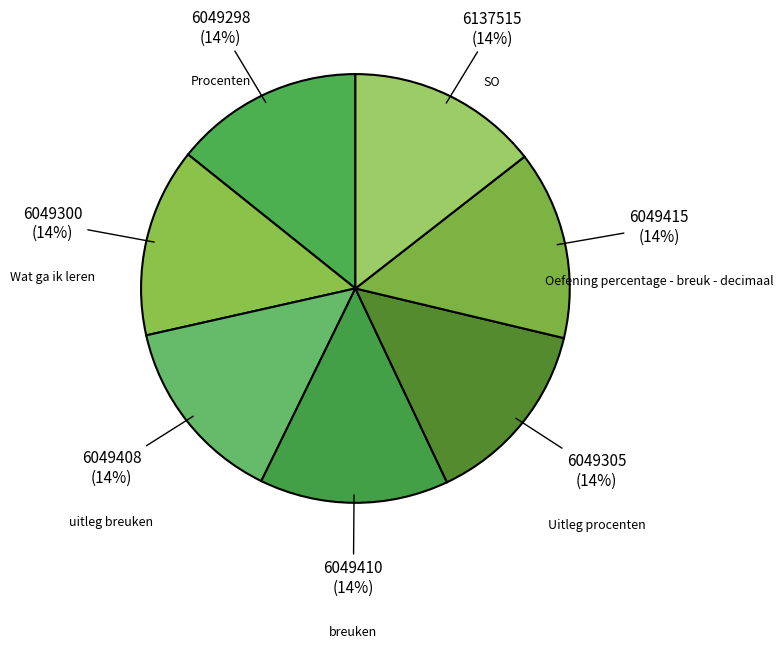

Which category has the biggest portion of the pie?

SO